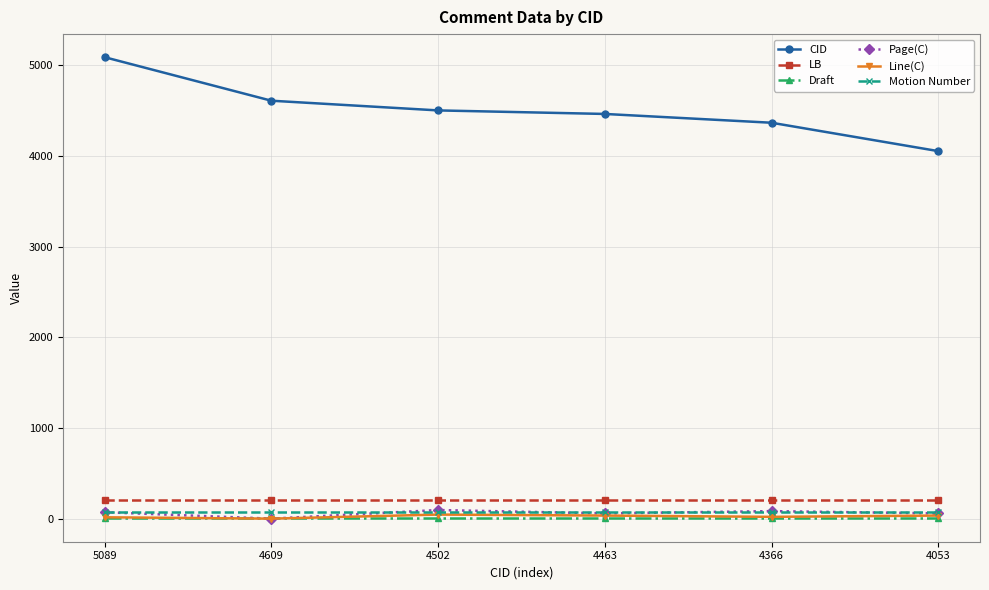

True or false: Draft and LB intersect in this chart.

False